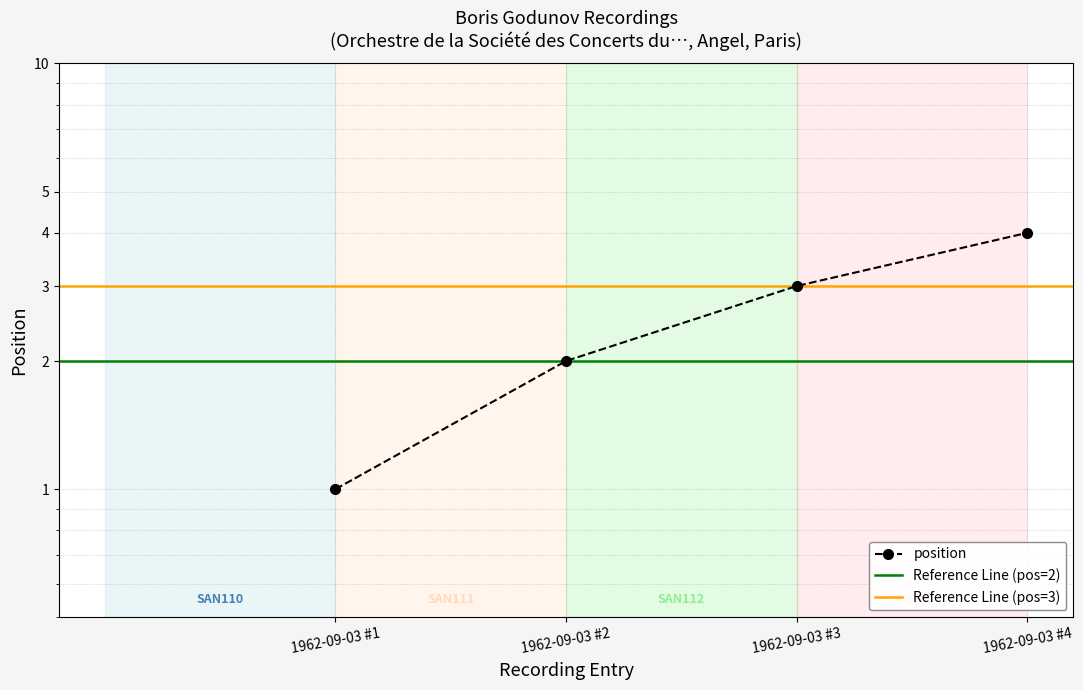

What is the change in value from 1962-09-03 #1 to 1962-09-03 #4?

+3